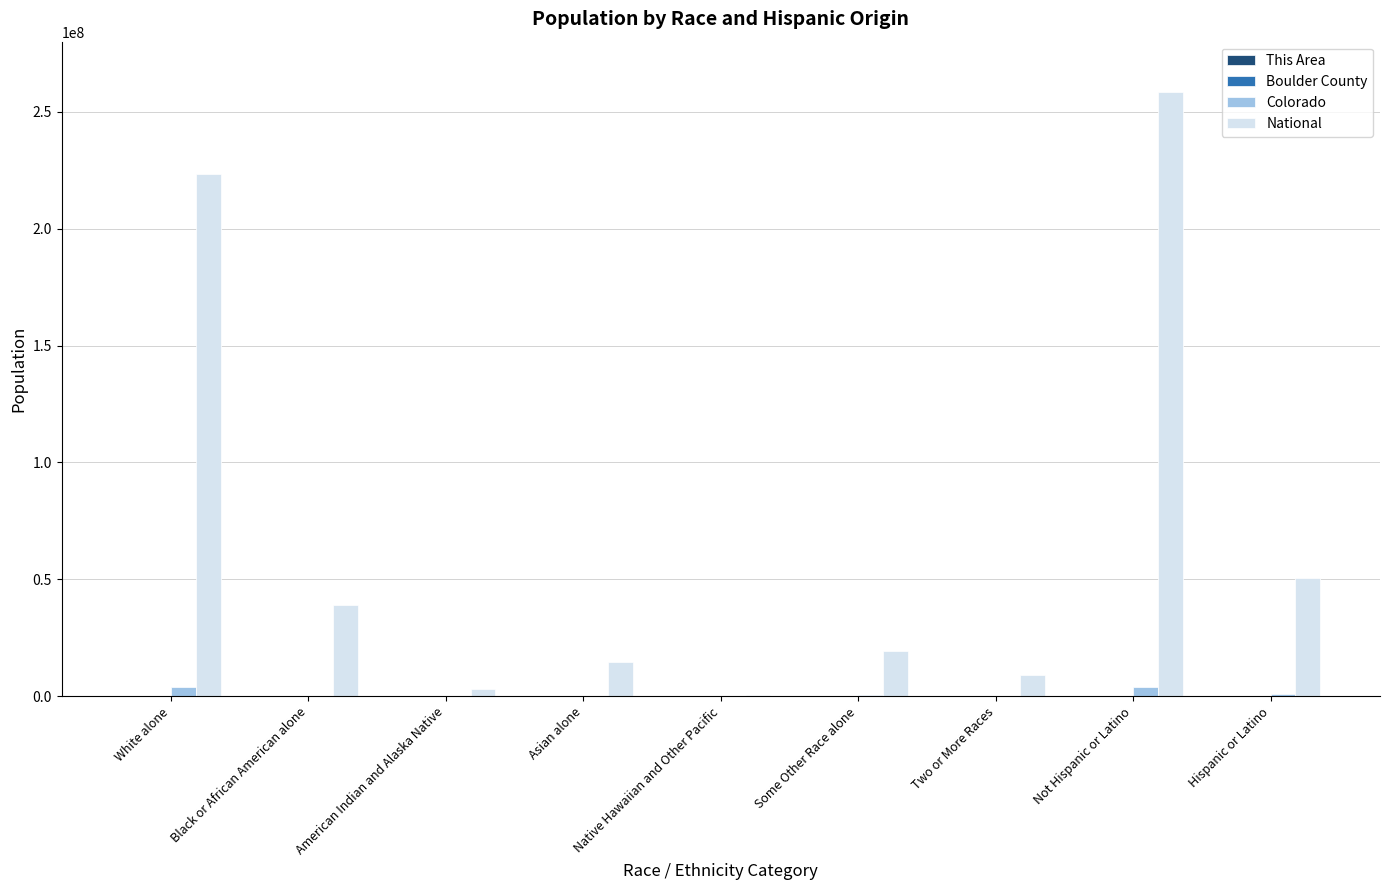

Which series changed the most between Two or More Races and Hispanic or Latino?

National